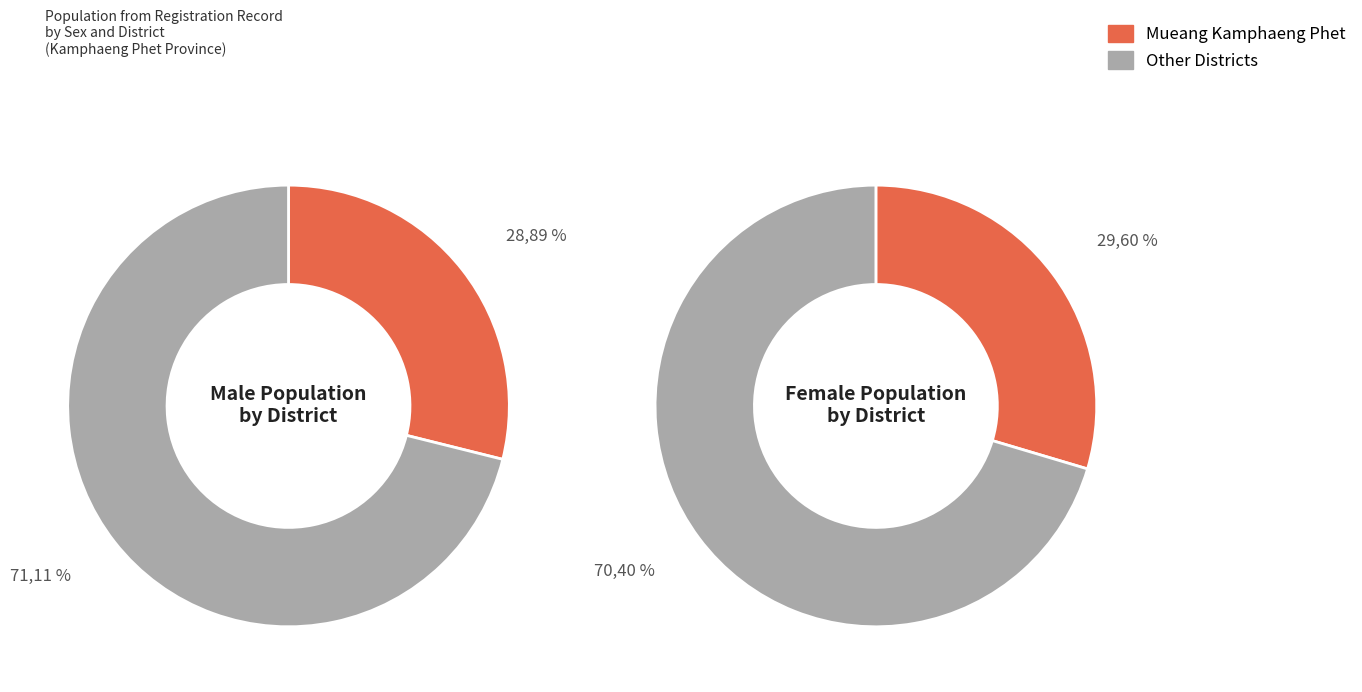

What percentage is the Mueang Kamphaeng Phet slice, to the nearest percent?

30%